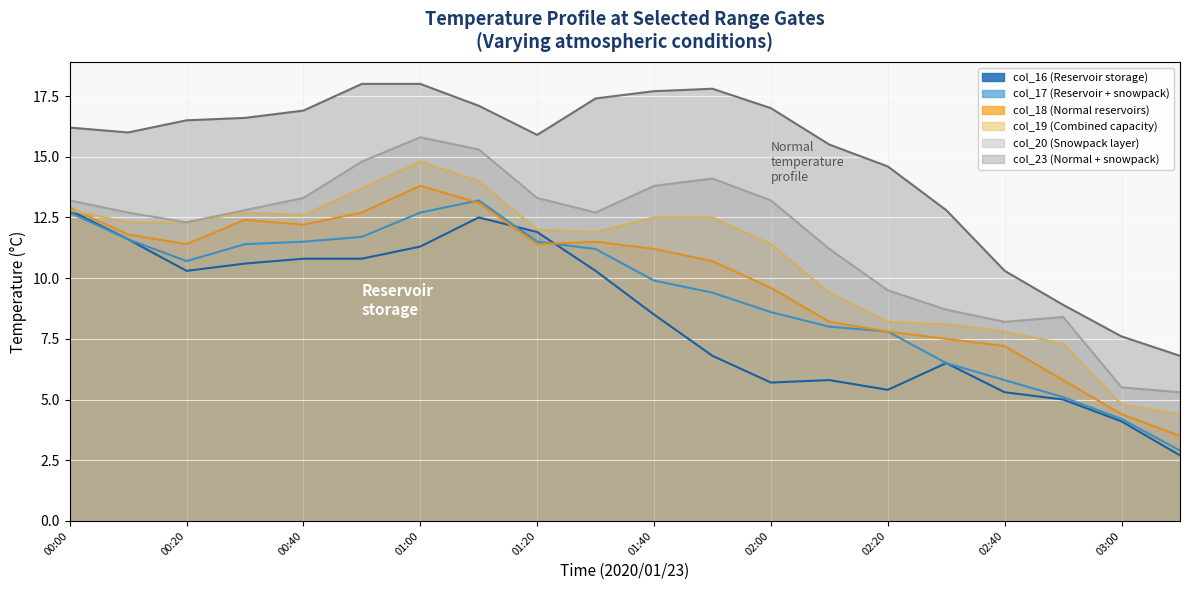

How many values in the col_17 series exceed 10?

10